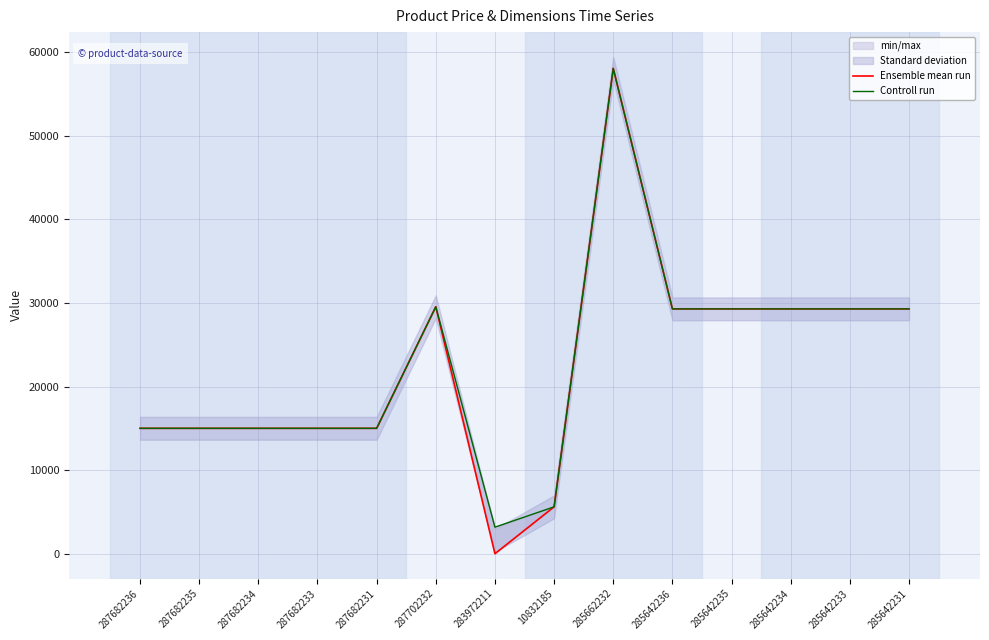

What position from the left is 287682236?

1